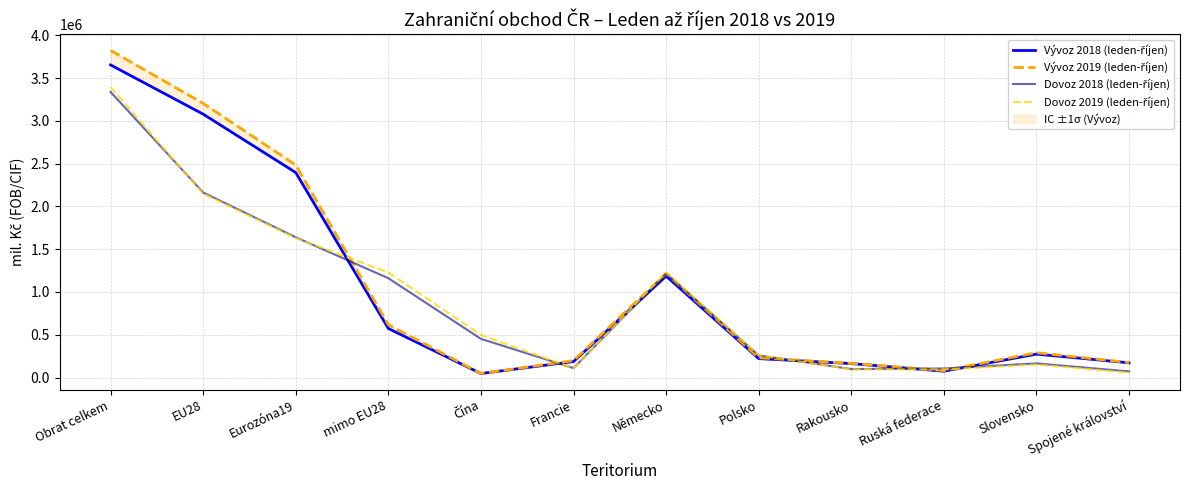

In Dovoz 2019 (leden-říjen), how many points are lower than both neighbors (excluding endpoints)?

2